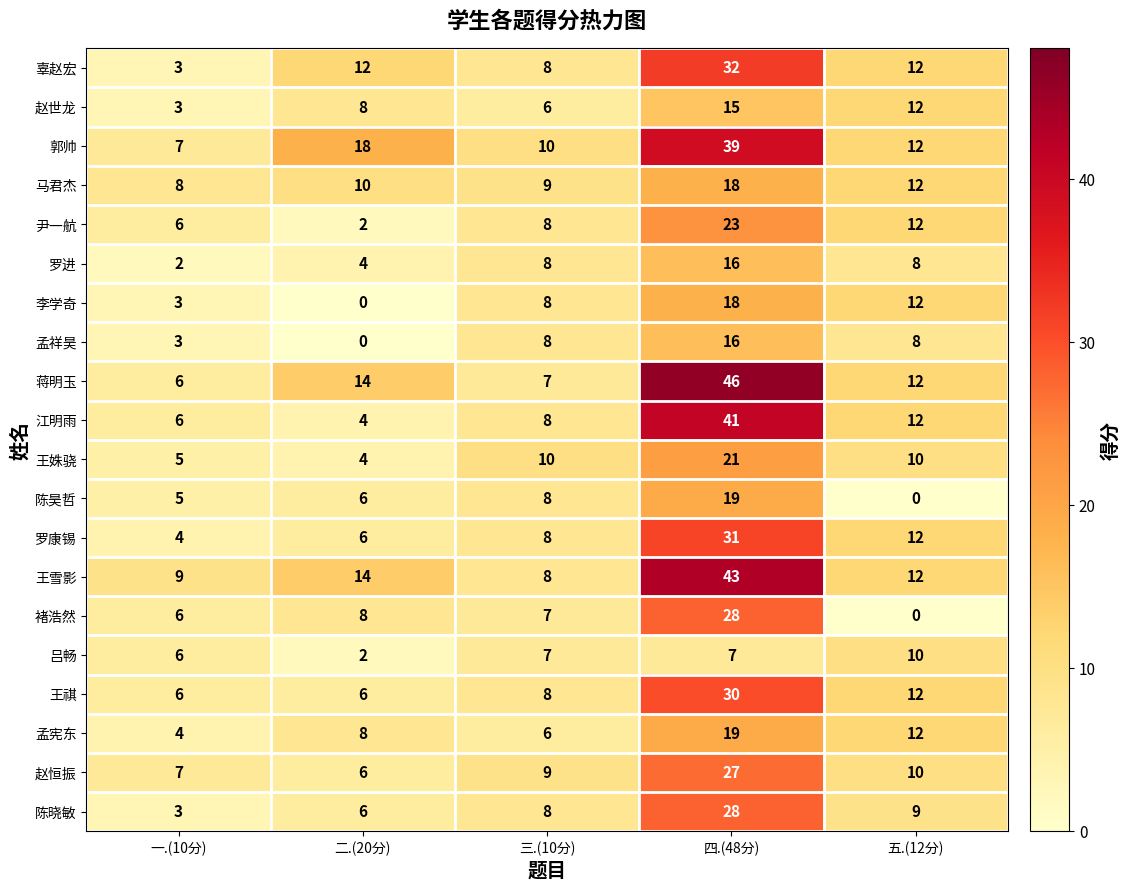

What is the sum of all 孟宪东 values?

49